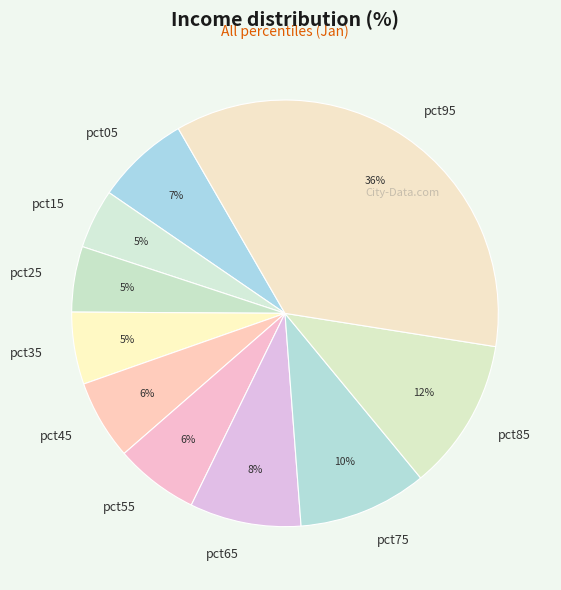

To the nearest percent, what portion does pct25 represent?

5%